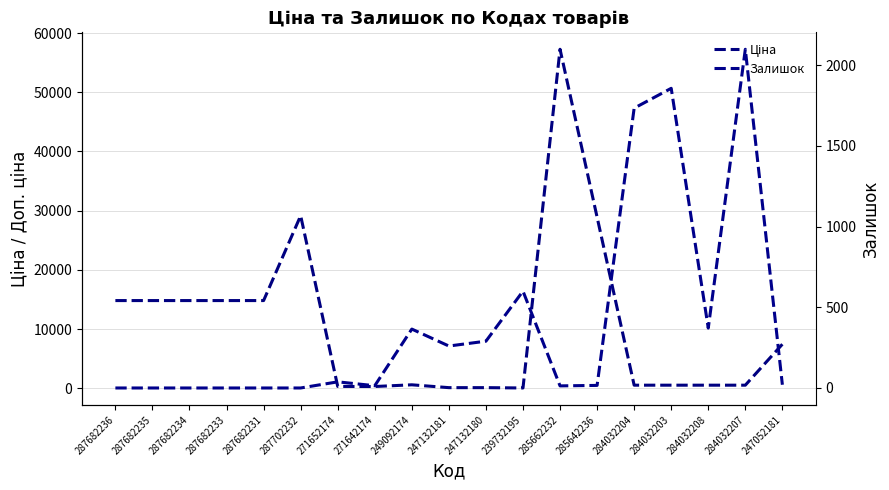

How many lines are shown in the chart?

2